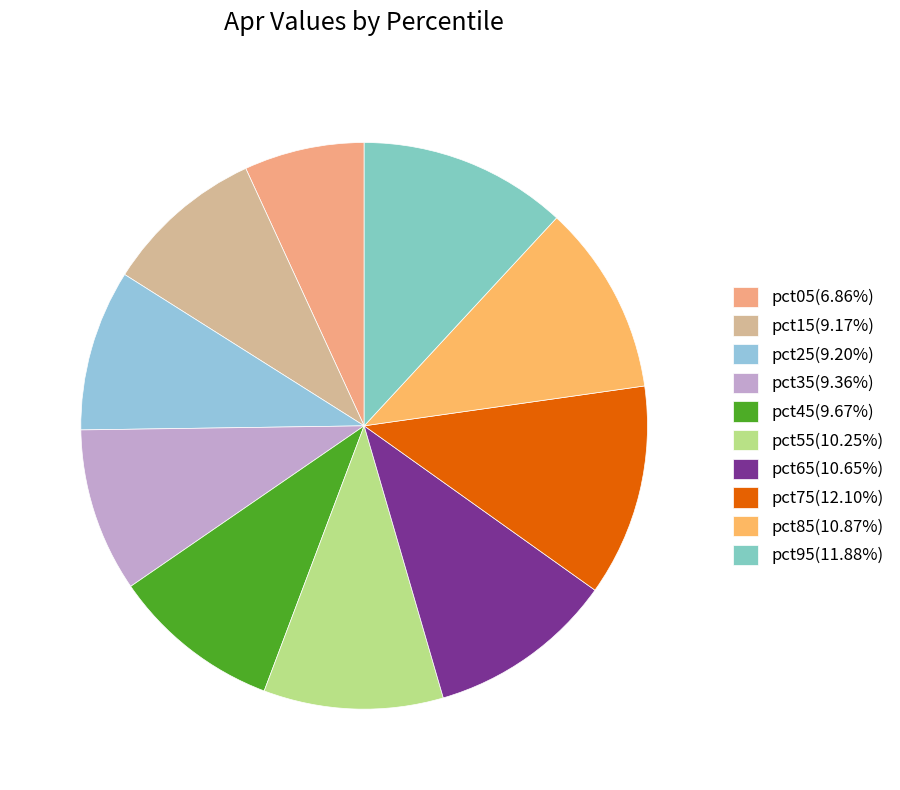

How many slices are in this pie chart?

10